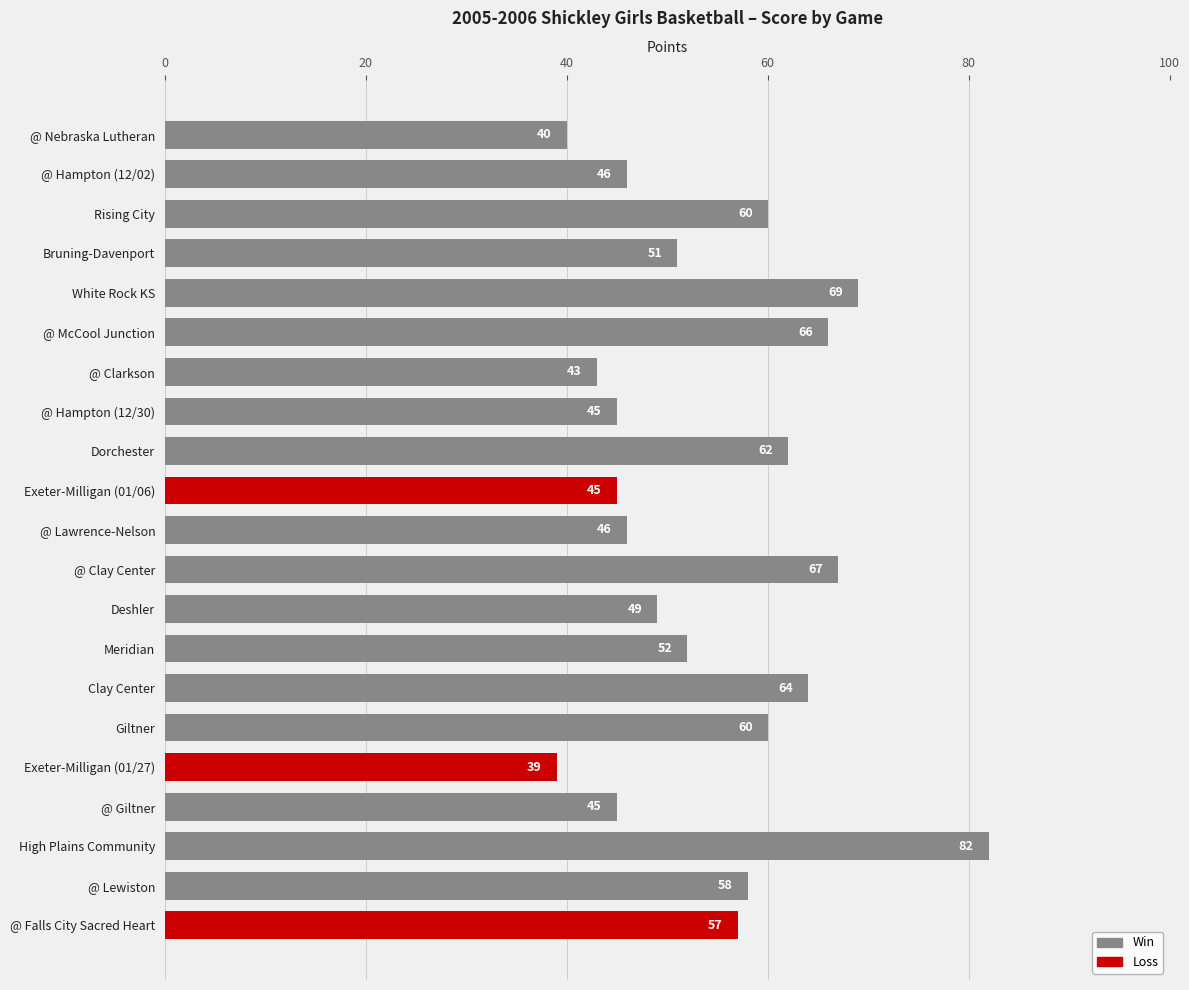

What is the change in value from Meridian to @ Lawrence-Nelson?

-6